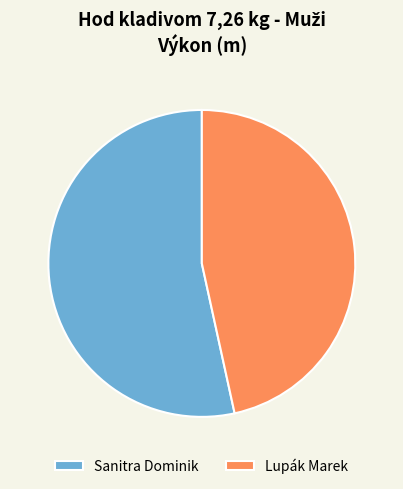

Does Lupák Marek represent more than half of the total?

No